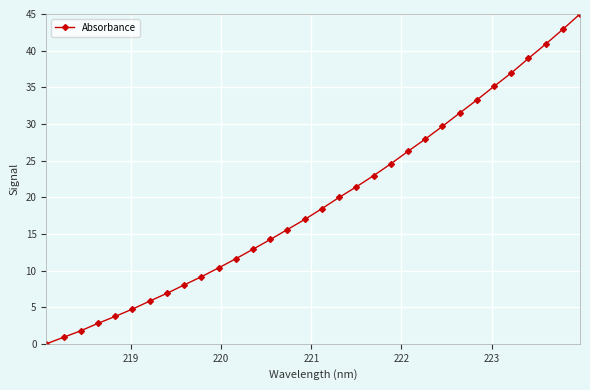

What is the greatest value displayed?

45.0